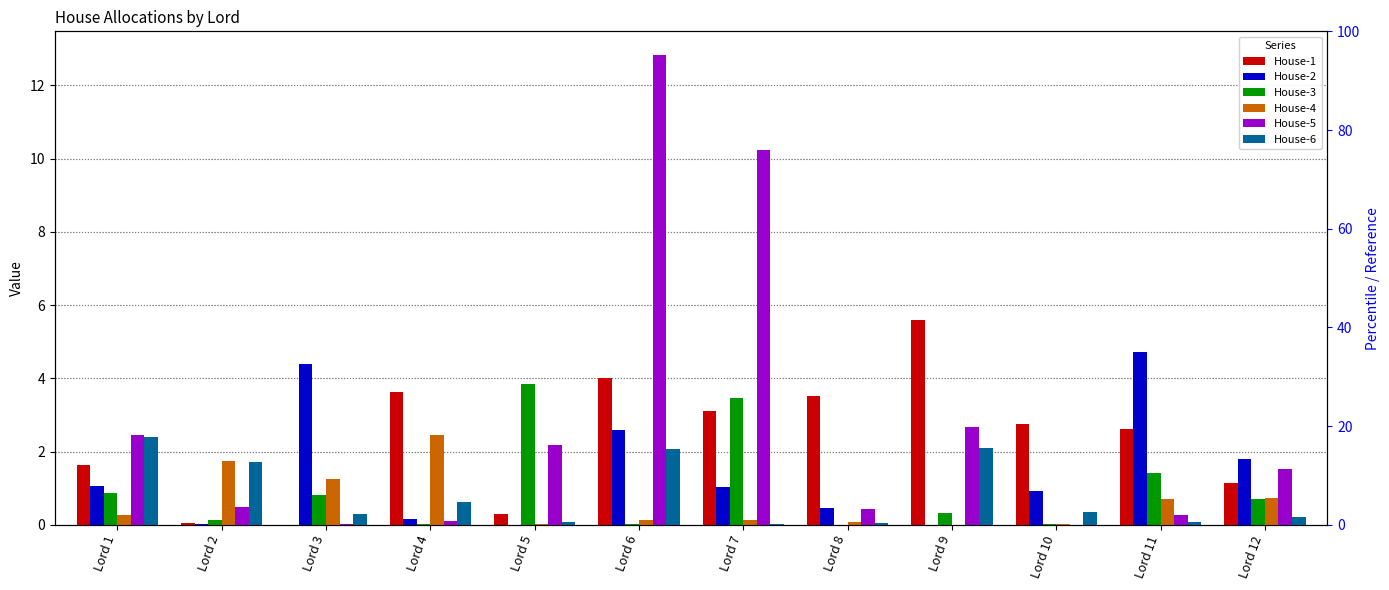

Reading left to right, list all the values displayed in this chart.

House-1: Lord 1=1.6	Lord 2=0.0	Lord 3=0.0	Lord 4=3.6	Lord 5=0.3	Lord 6=4.0	Lord 7=3.1	Lord 8=3.5	Lord 9=5.6	Lord 10=2.8	Lord 11=2.6	Lord 12=1.1
House-2: Lord 1=1.1	Lord 2=0.0	Lord 3=4.4	Lord 4=0.2	Lord 5=0.0	Lord 6=2.6	Lord 7=1.0	Lord 8=0.5	Lord 9=0.0	Lord 10=0.9	Lord 11=4.7	Lord 12=1.8
House-3: Lord 1=0.9	Lord 2=0.1	Lord 3=0.8	Lord 4=0.0	Lord 5=3.9	Lord 6=0.0	Lord 7=3.5	Lord 8=0.0	Lord 9=0.3	Lord 10=0.0	Lord 11=1.4	Lord 12=0.7
House-4: Lord 1=0.3	Lord 2=1.7	Lord 3=1.3	Lord 4=2.5	Lord 5=0.0	Lord 6=0.1	Lord 7=0.1	Lord 8=0.1	Lord 9=0.0	Lord 10=0.0	Lord 11=0.7	Lord 12=0.7
House-5: Lord 1=2.4	Lord 2=0.5	Lord 3=0.0	Lord 4=0.1	Lord 5=2.2	Lord 6=12.8	Lord 7=10.2	Lord 8=0.4	Lord 9=2.7	Lord 10=0.0	Lord 11=0.3	Lord 12=1.5
House-6: Lord 1=2.4	Lord 2=1.7	Lord 3=0.3	Lord 4=0.6	Lord 5=0.1	Lord 6=2.1	Lord 7=0.0	Lord 8=0.0	Lord 9=2.1	Lord 10=0.3	Lord 11=0.1	Lord 12=0.2